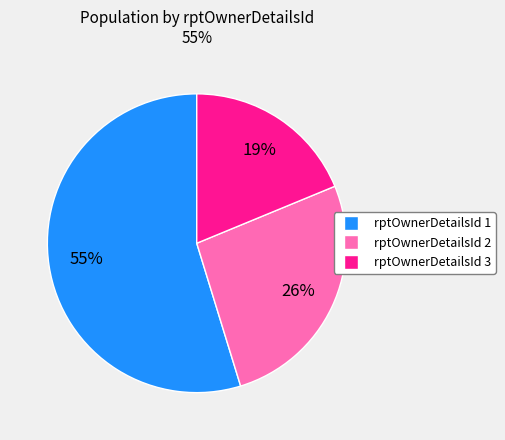

How many slices are in this pie chart?

3